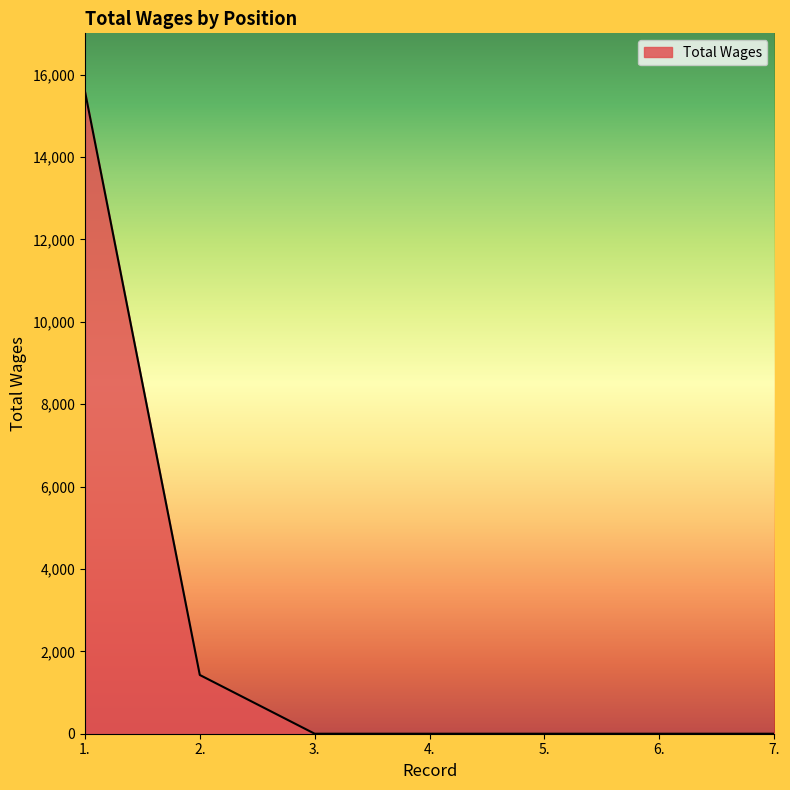

Which has a higher value, 6. or 2.?

2.